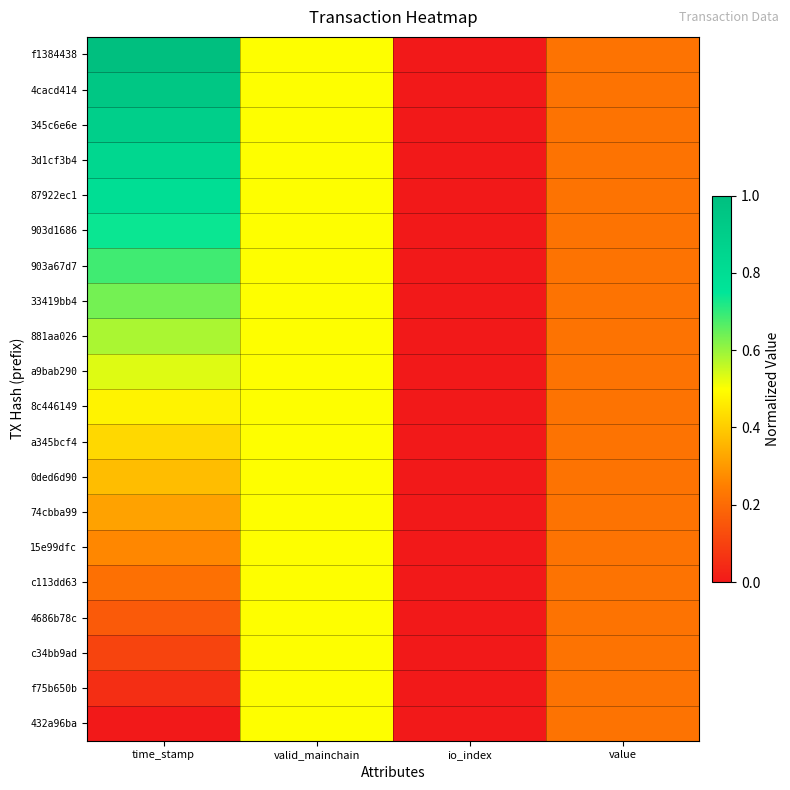

What is the spread (max minus min) of values at time_stamp?

1.0